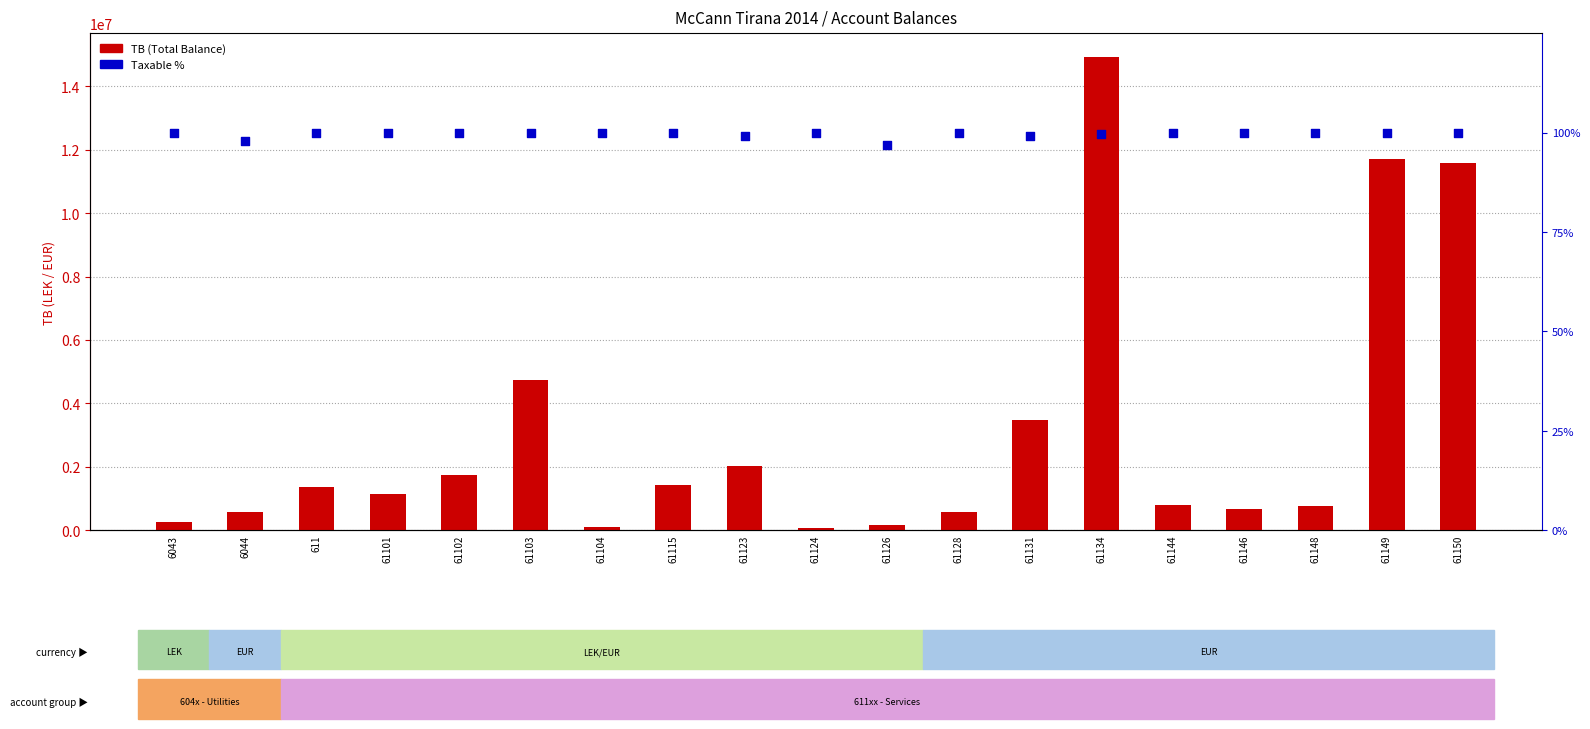

What are all the series names shown in the legend?

TB (Total Balance), Taxable %